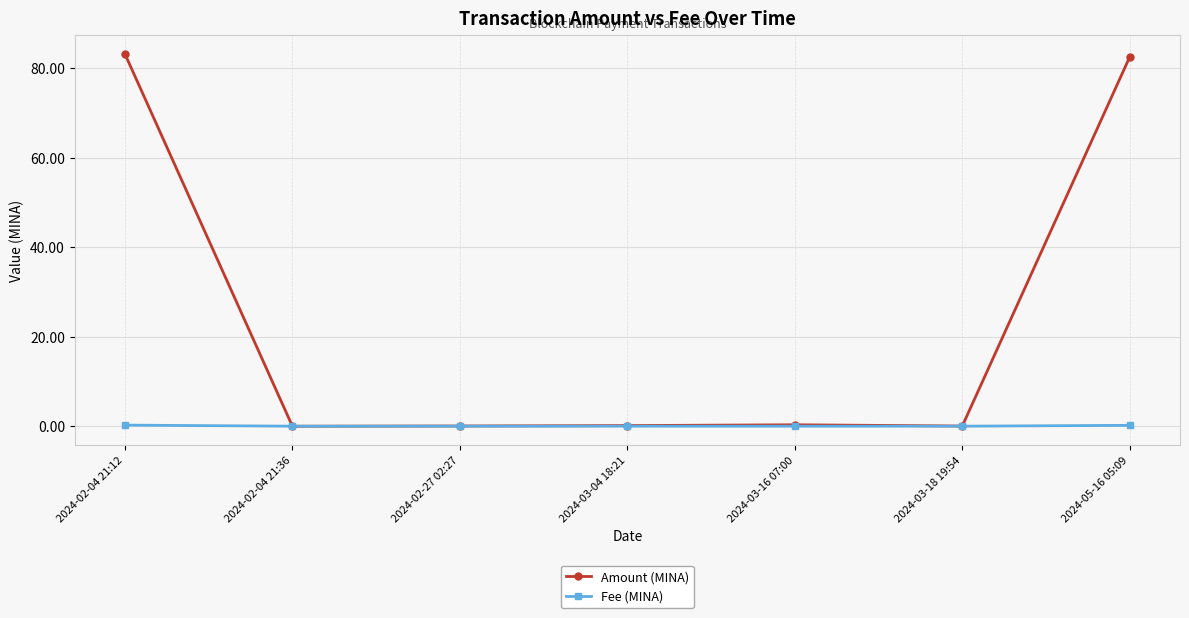

What is the label of the 2nd point from the left?

2024-02-04 21:36